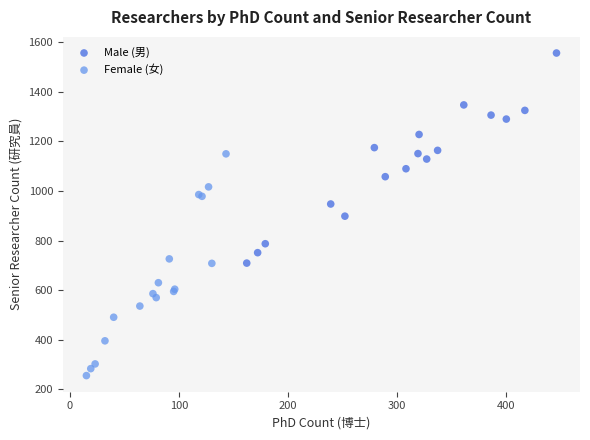

Which series reaches the maximum Y coordinate?

Male (男)